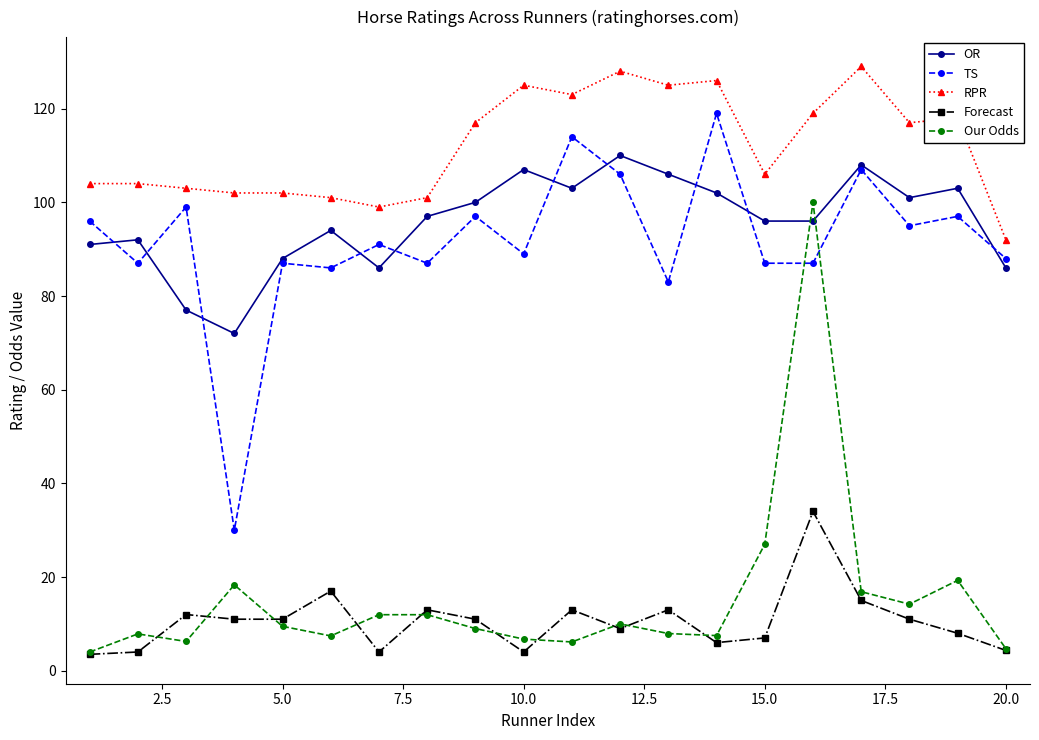

What is the maximum value for TS?

119.0